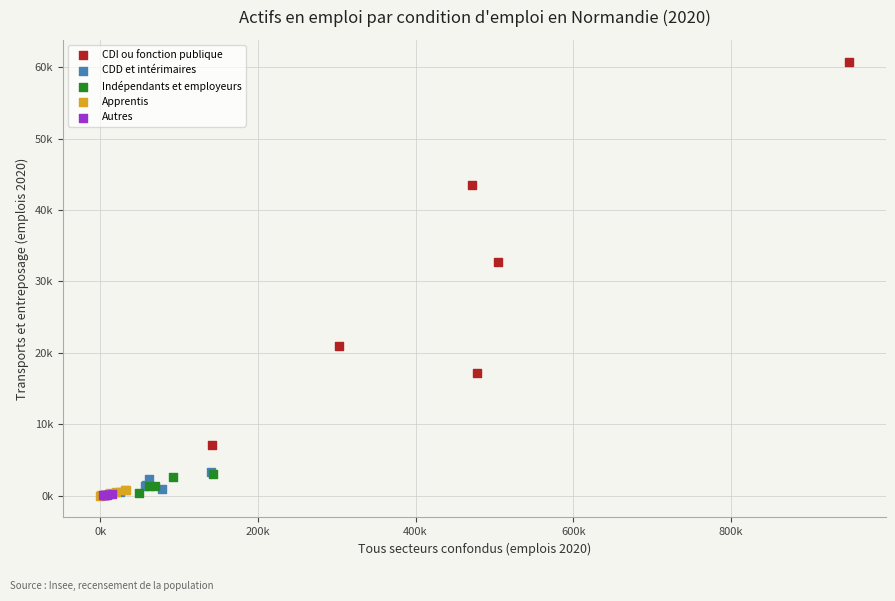

What are all the series names shown in the legend?

CDI ou fonction publique, CDD et intérimaires, Indépendants et employeurs, Apprentis, Autres